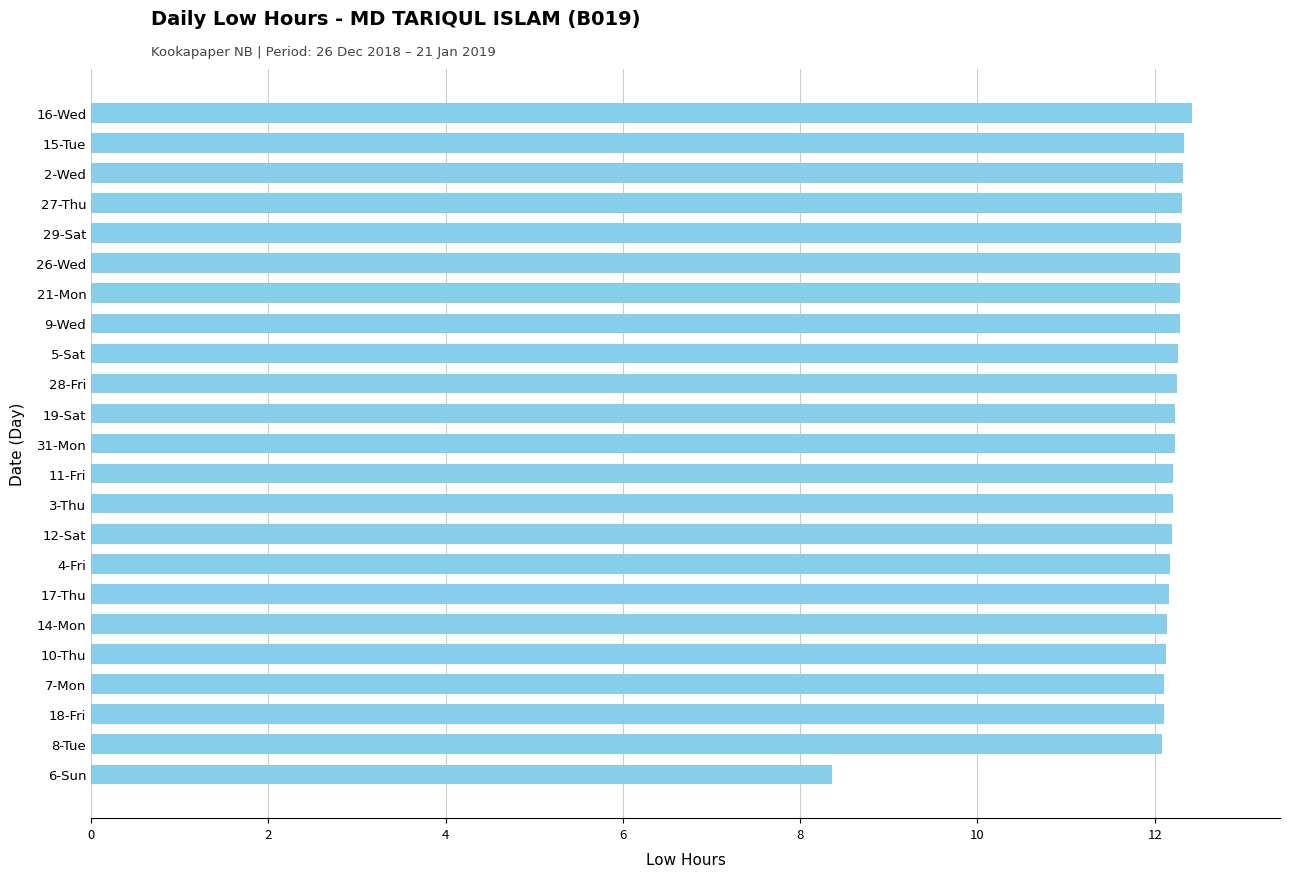

What is the sum of all values?

277.4